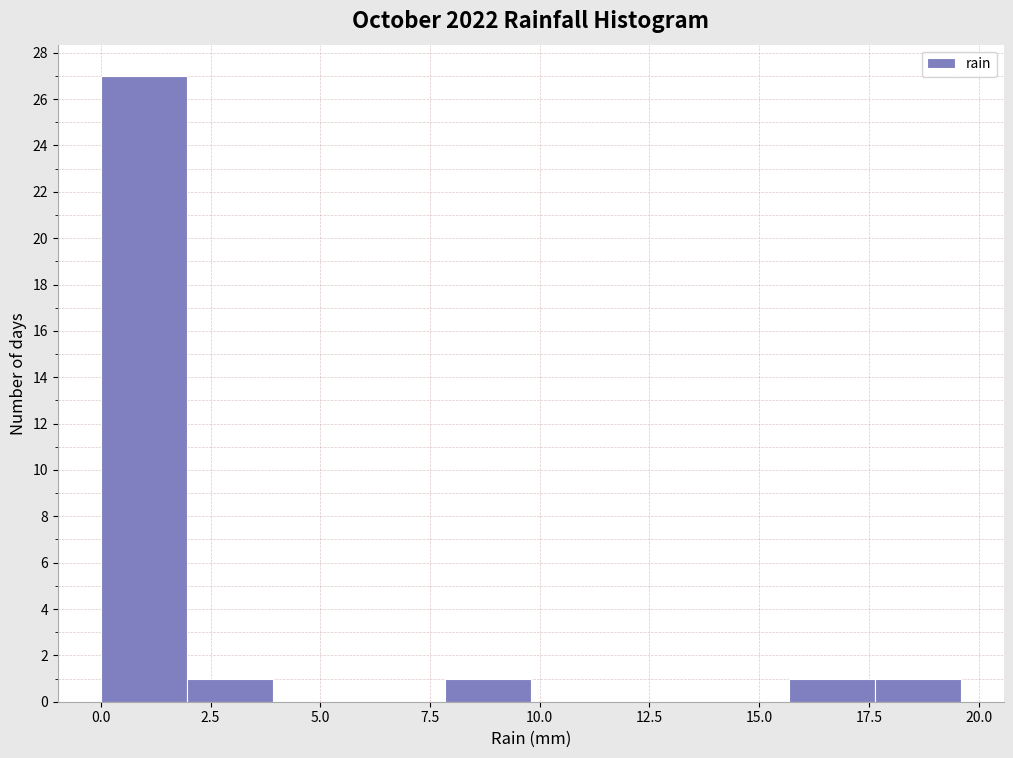

Around what value on the x-axis is the tallest bar? Give the approximate position of its centre, as read against the axis.

1.0